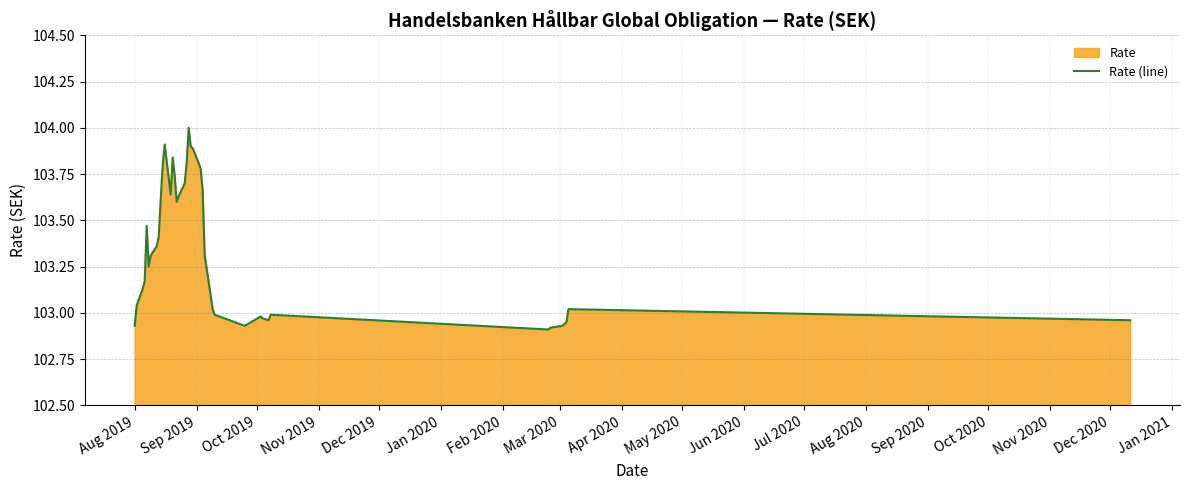

What is the maximum value shown in the chart?

104.0